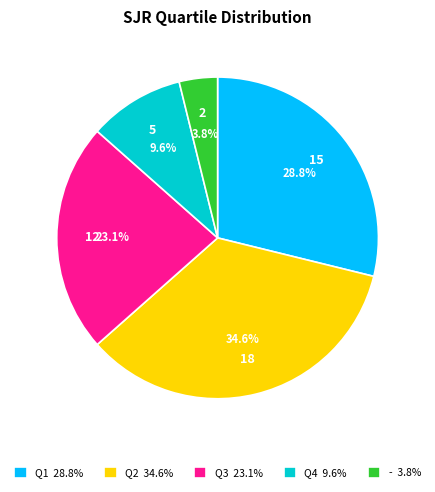

Does any single category account for the majority?

No